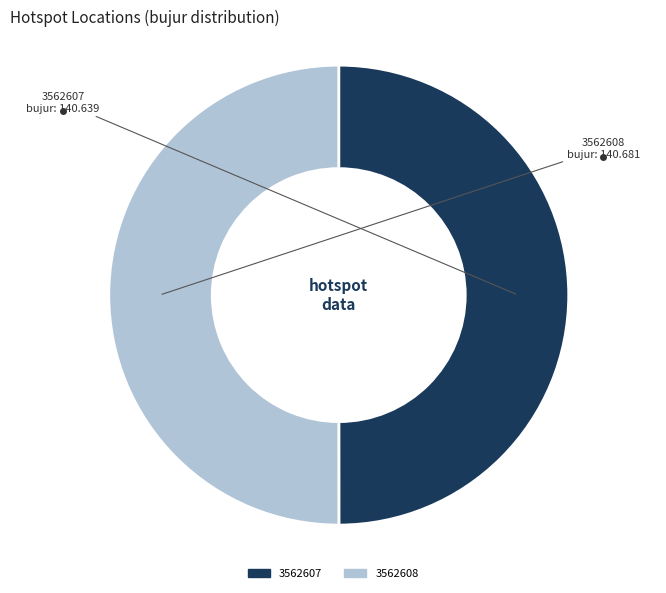

Is the sum of 3562607 and 3562608 greater than half?

Yes